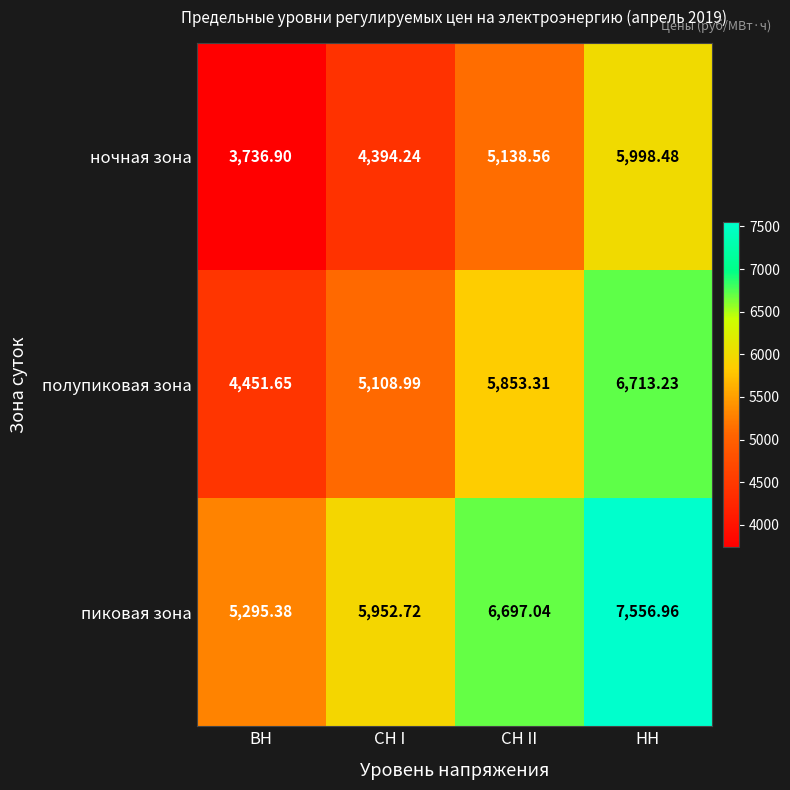

Which category has the lowest value across all series?

ВН